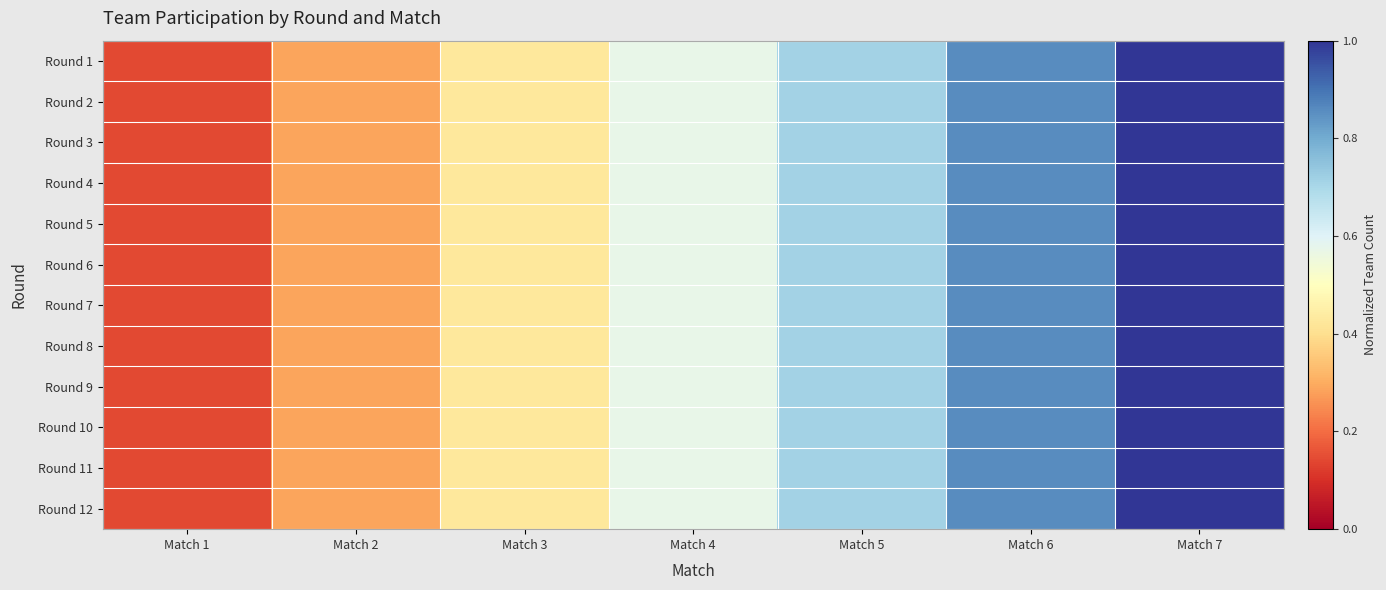

What is the total value across all series at Match 6?

10.3